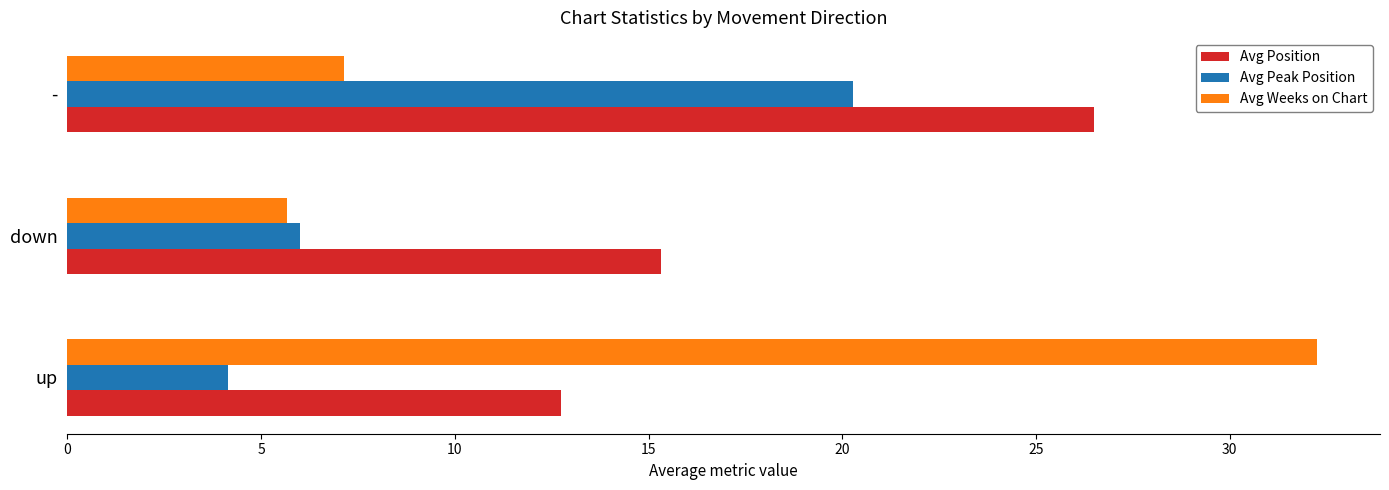

Which category has the lowest value in the Avg Position series?

up